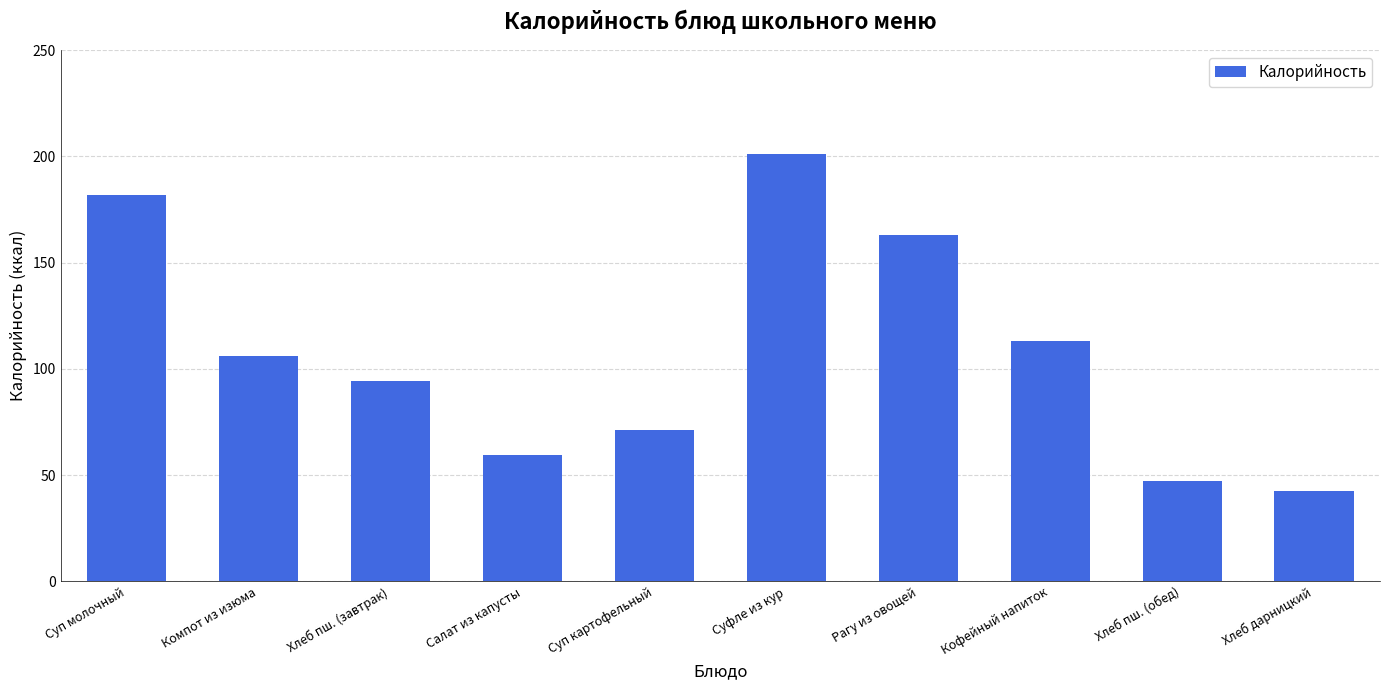

Rank the categories by value from highest to lowest.

Суфле из кур, Суп молочный, Рагу из овощей, Кофейный напиток, Компот из изюма, Хлеб пш. (завтрак), Суп картофельный, Салат из капусты, Хлеб пш. (обед), Хлеб дарницкий